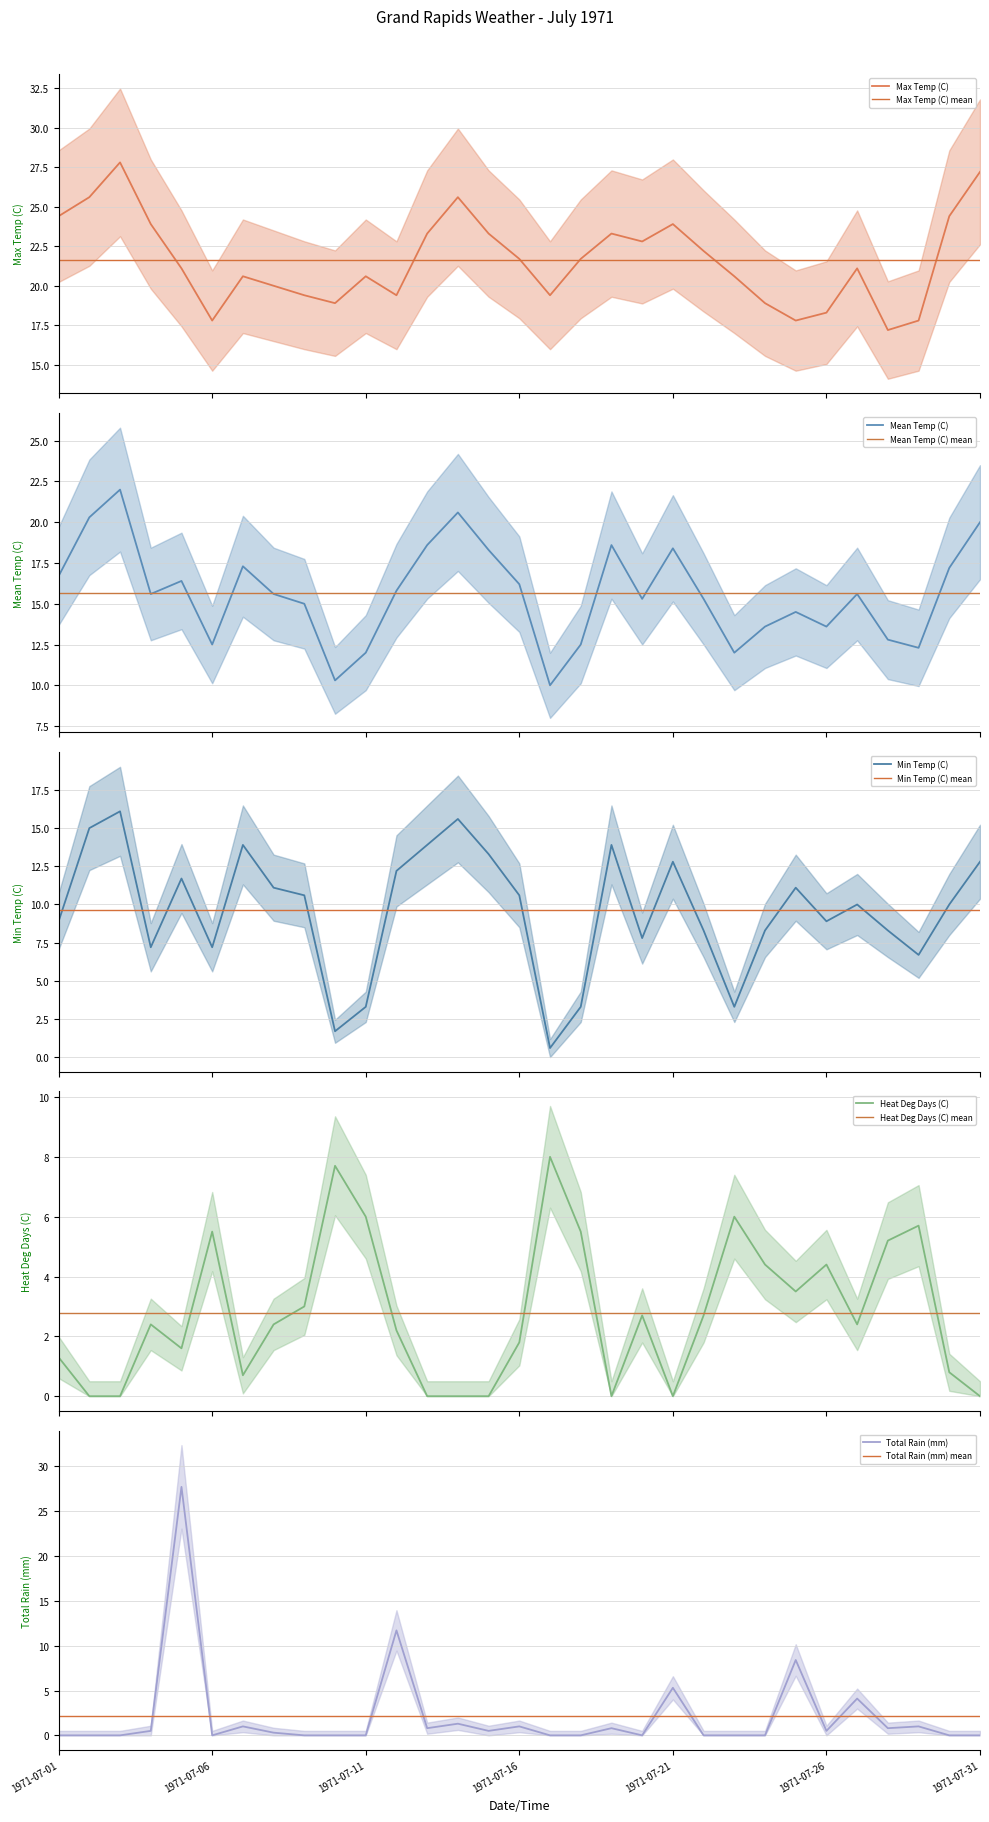

At how many categories does at least one series exceed 24?

7